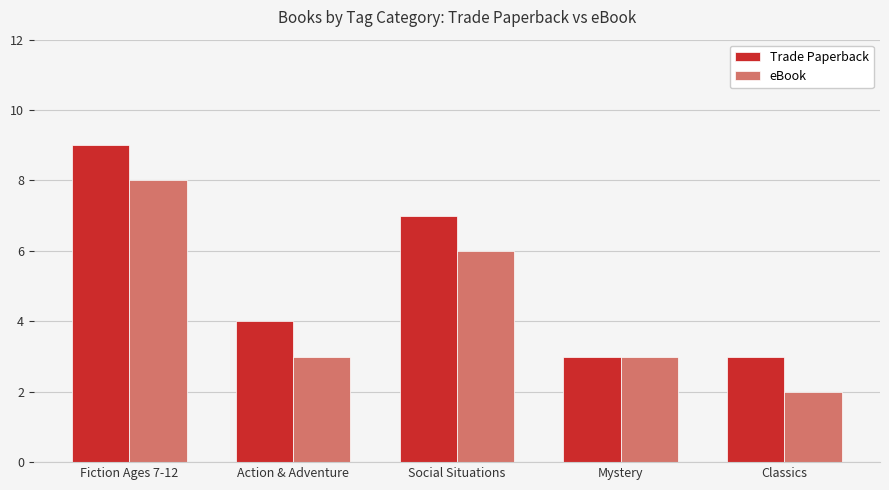

Which label corresponds to the smallest value in the chart?

Classics